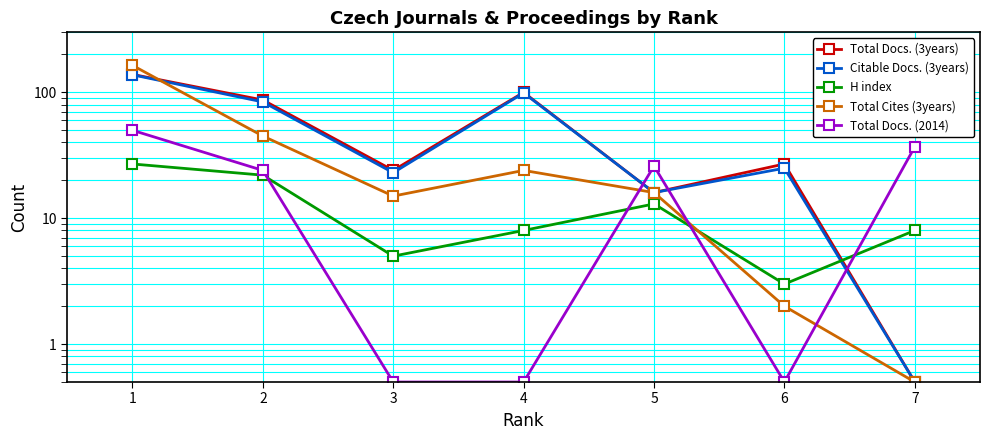

What is the spread (max minus min) of values at 2?

65.0